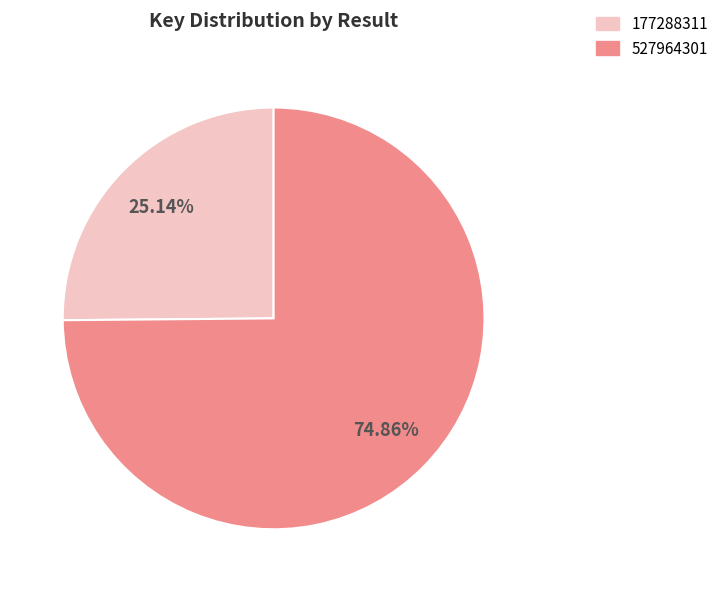

What is the smallest slice in the pie chart?

177288311